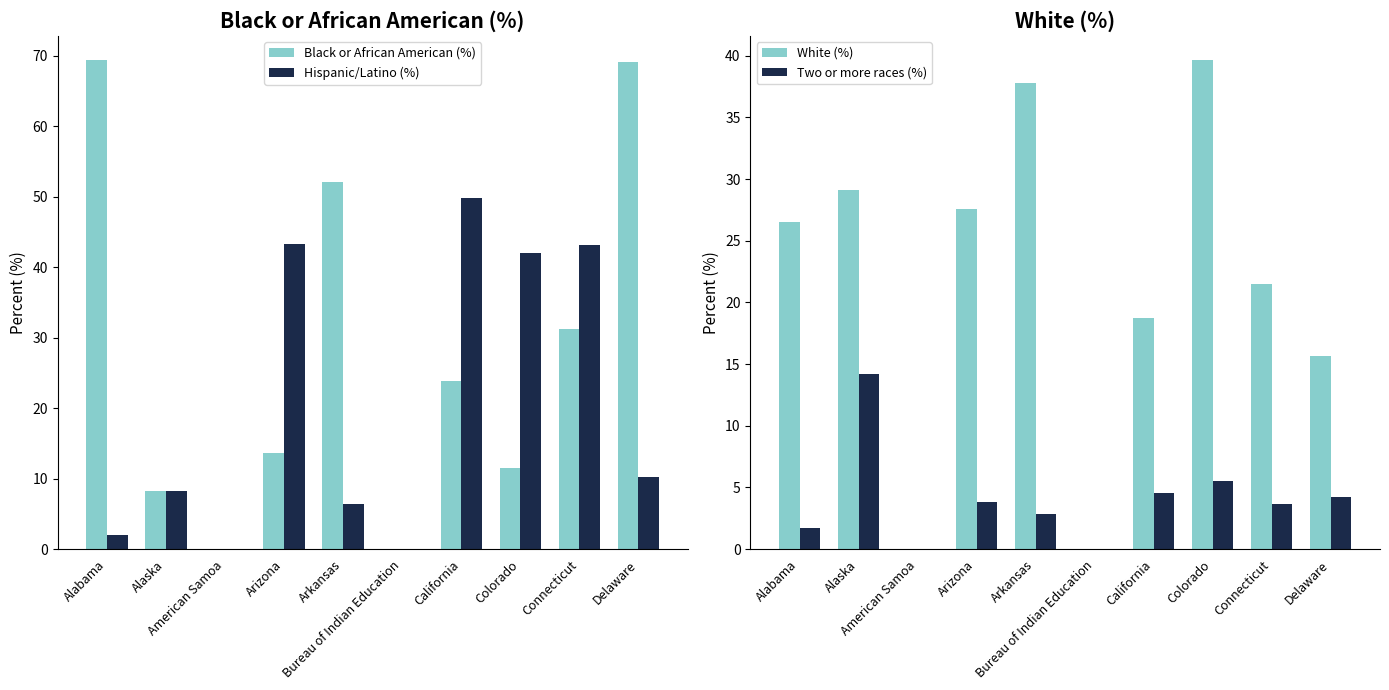

How many values in the White (%) series exceed 26?

5